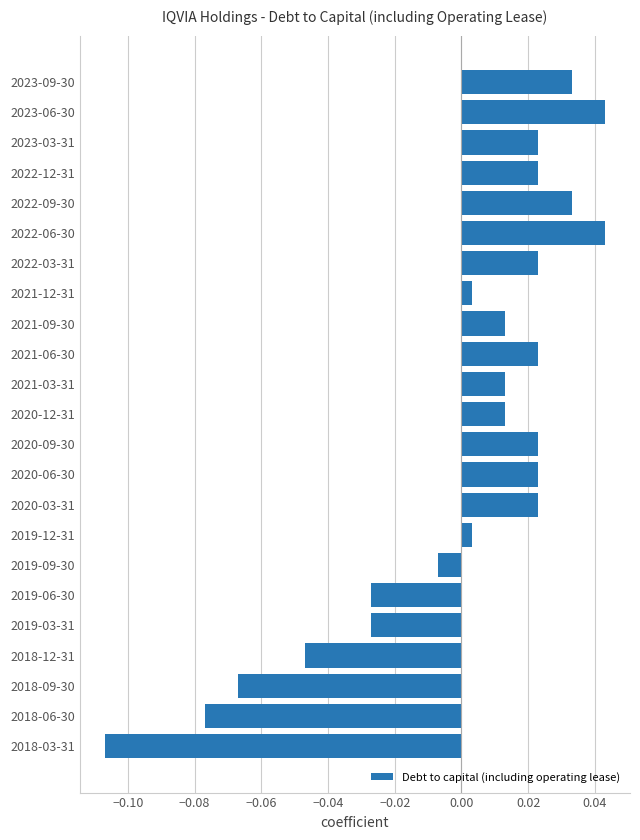

Which has a higher value, 2021-03-31 or 2020-03-31?

2020-03-31